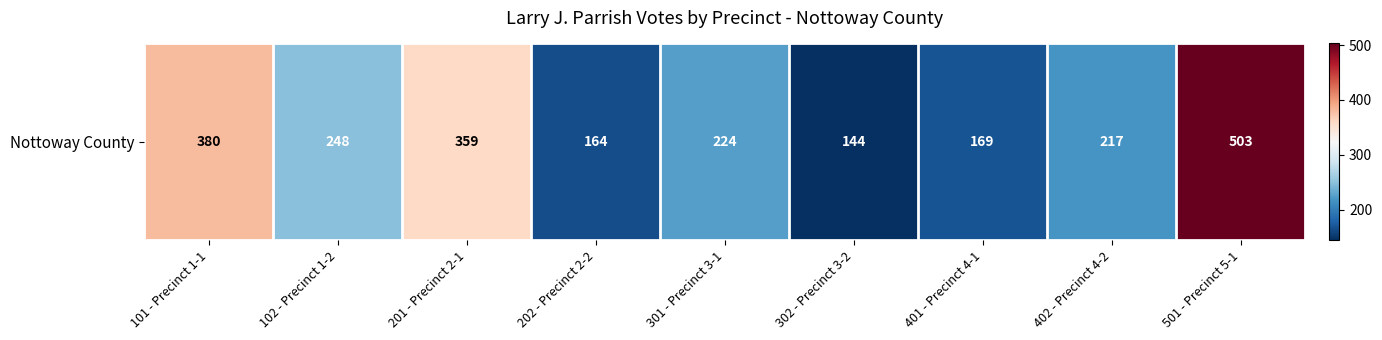

Approximately how many times larger is the value at 501 - Precinct 5-1 compared to 201 - Precinct 2-1?

1.4